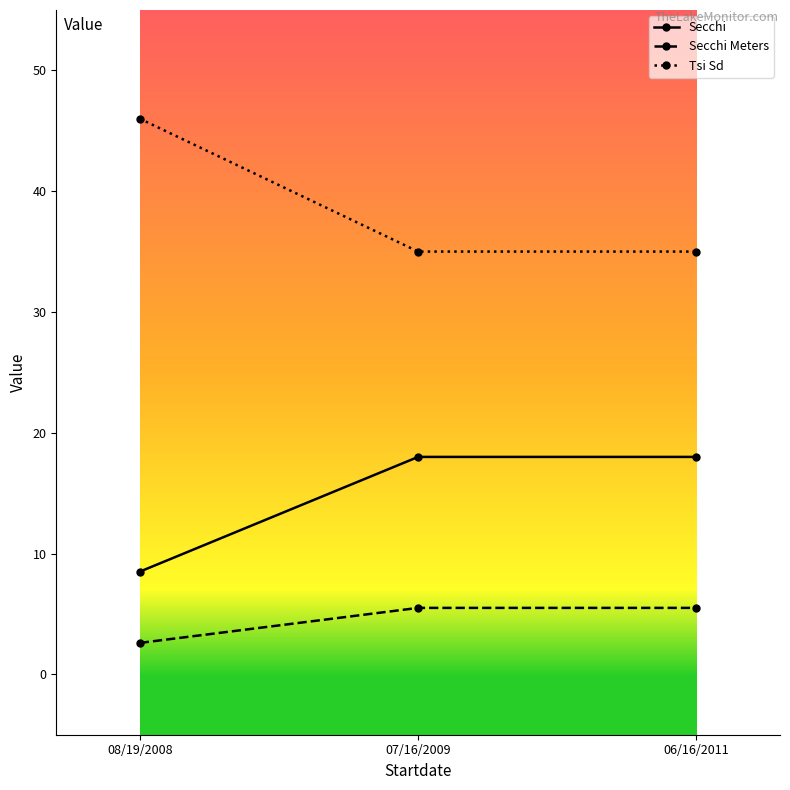

What is the total value across all series at 06/16/2011?

58.5